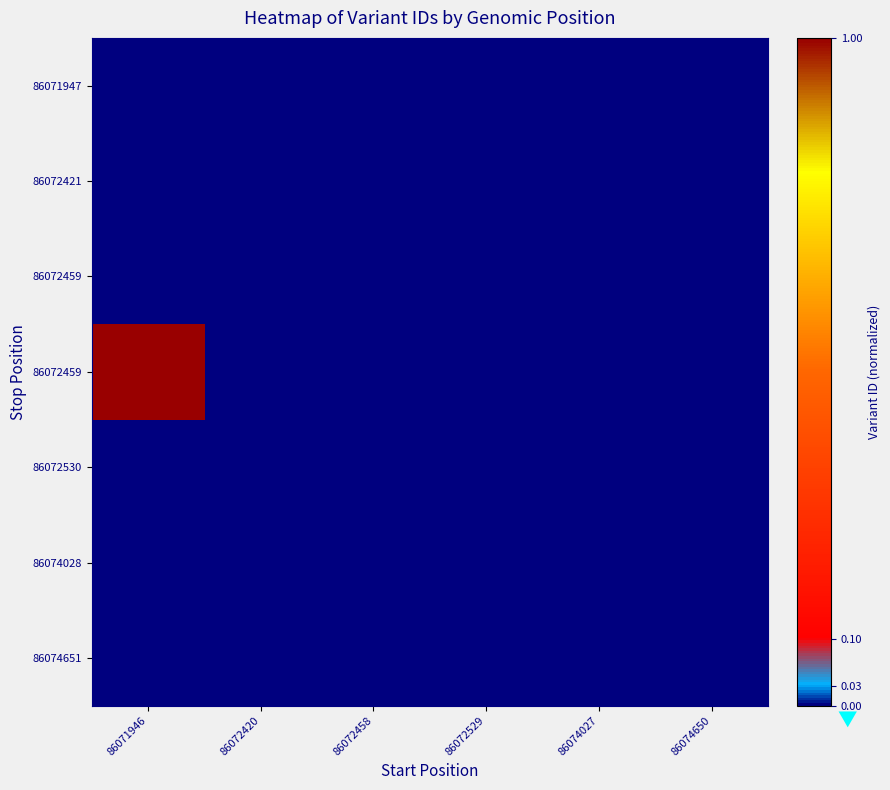

Which has a higher value, 86072458 or 86072529?

86072529